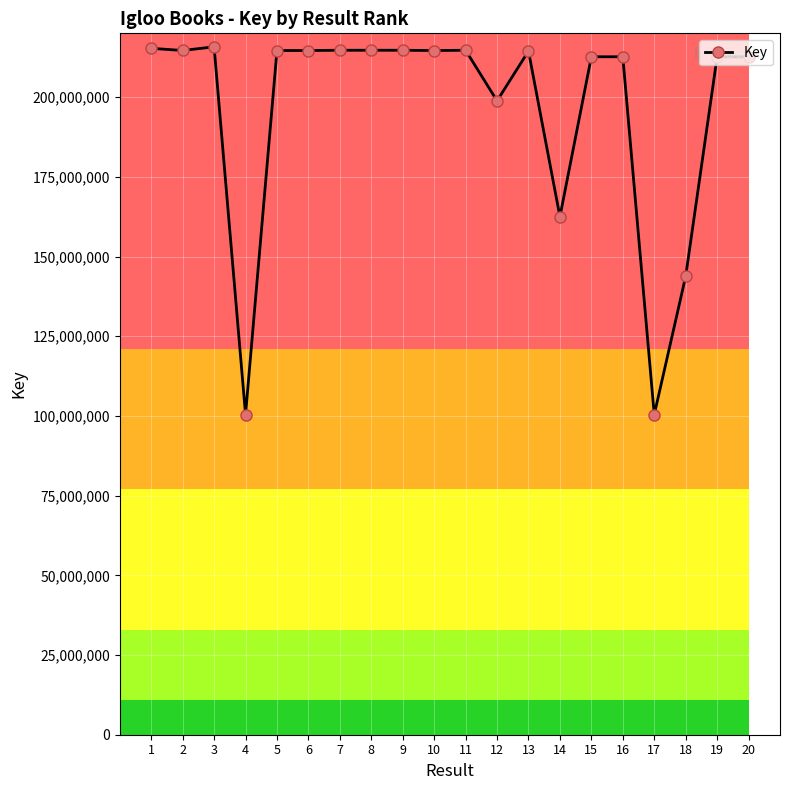

What is the greatest value displayed?

215770807